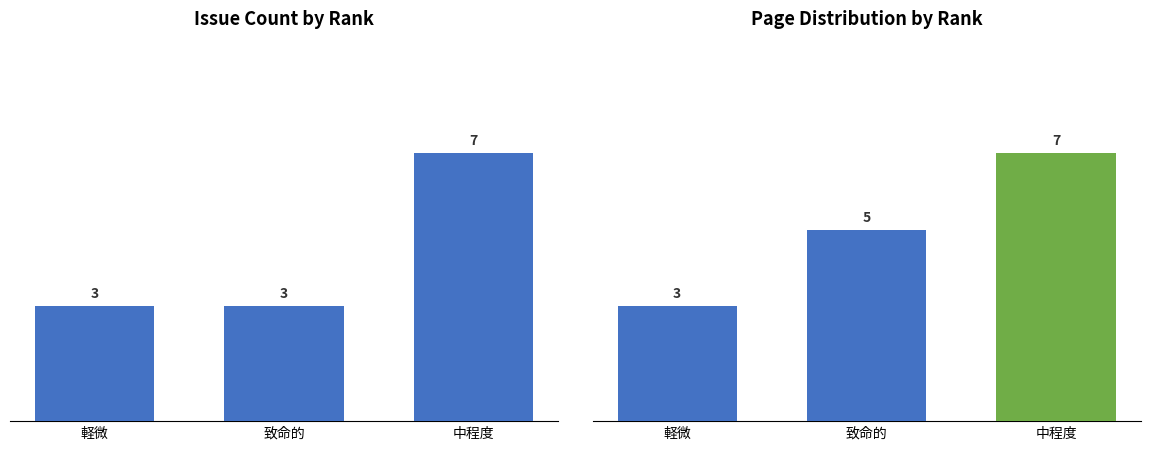

Does the chart contain stacked bars?

No